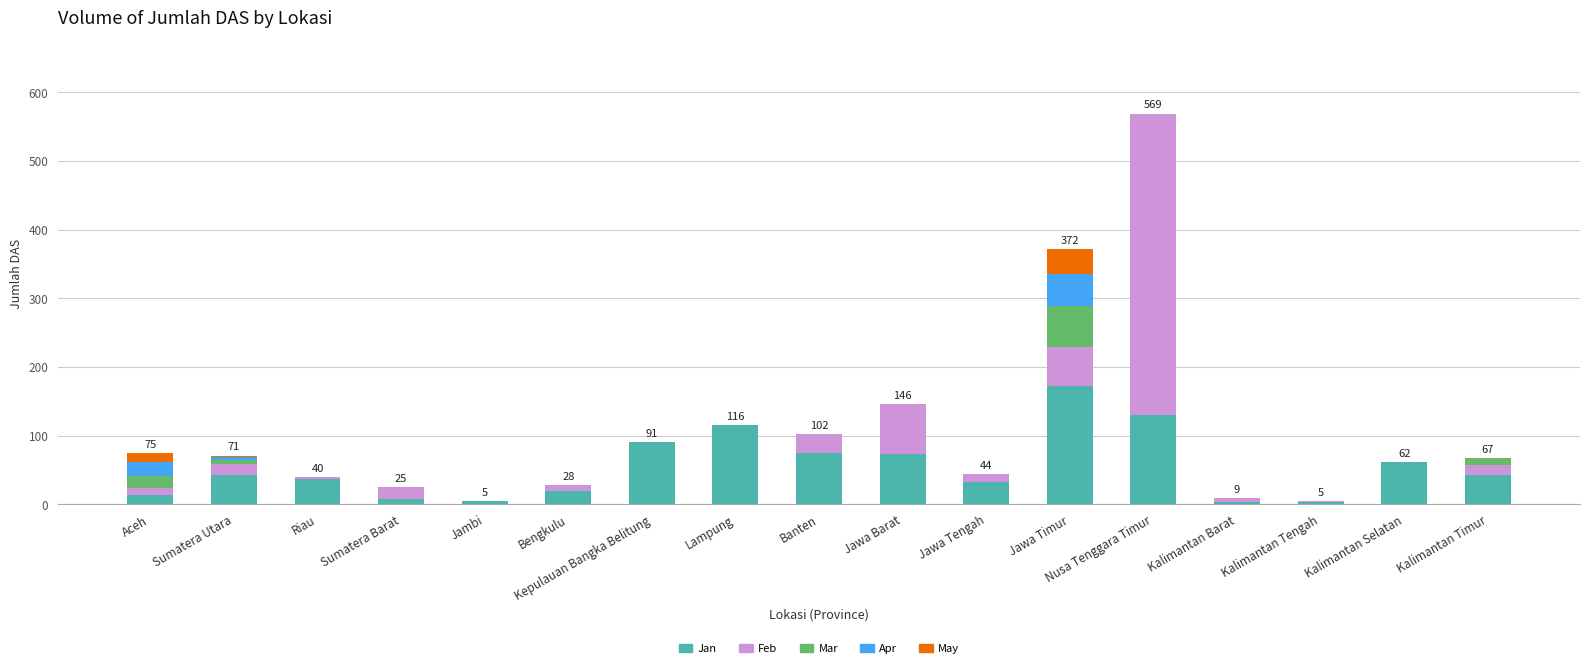

Are the bars grouped side by side (vs. stacked)?

No